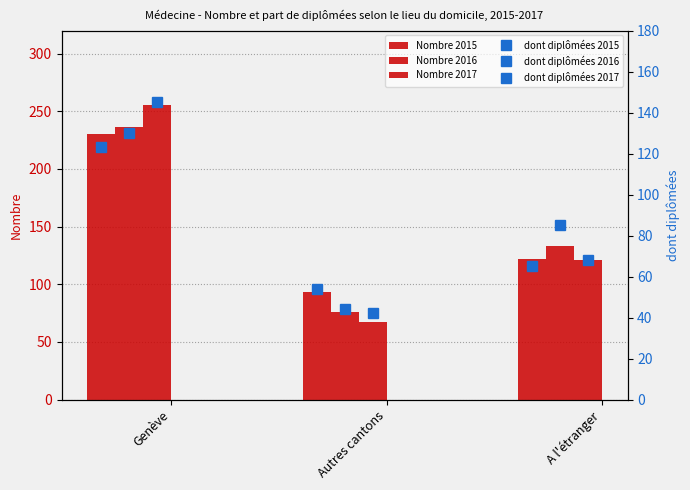

Read the dont diplômées 2015 value at Autres cantons, to the nearest 10.

50